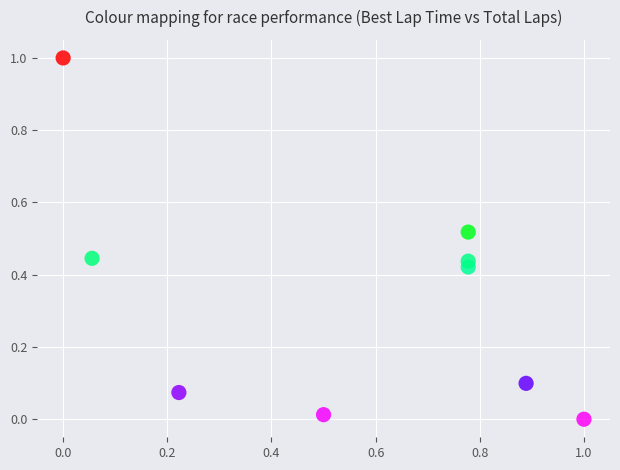

What is the average Y value?

0.3